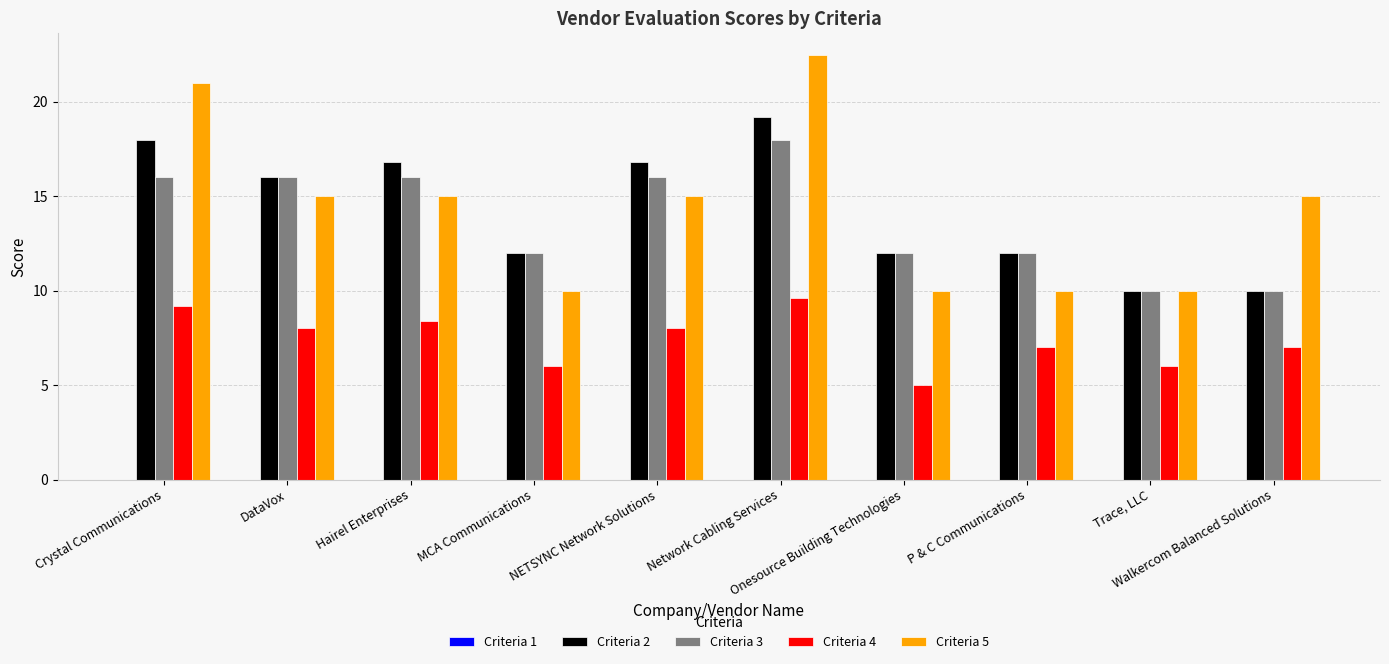

Are the bars horizontal?

No